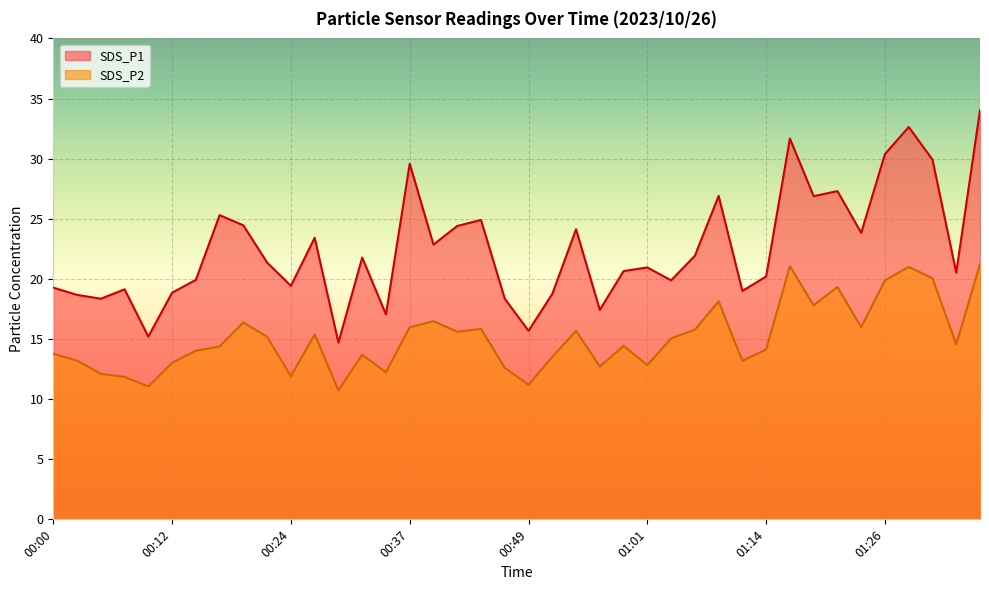

At which category does the chart reach its peak across all series?

01:35